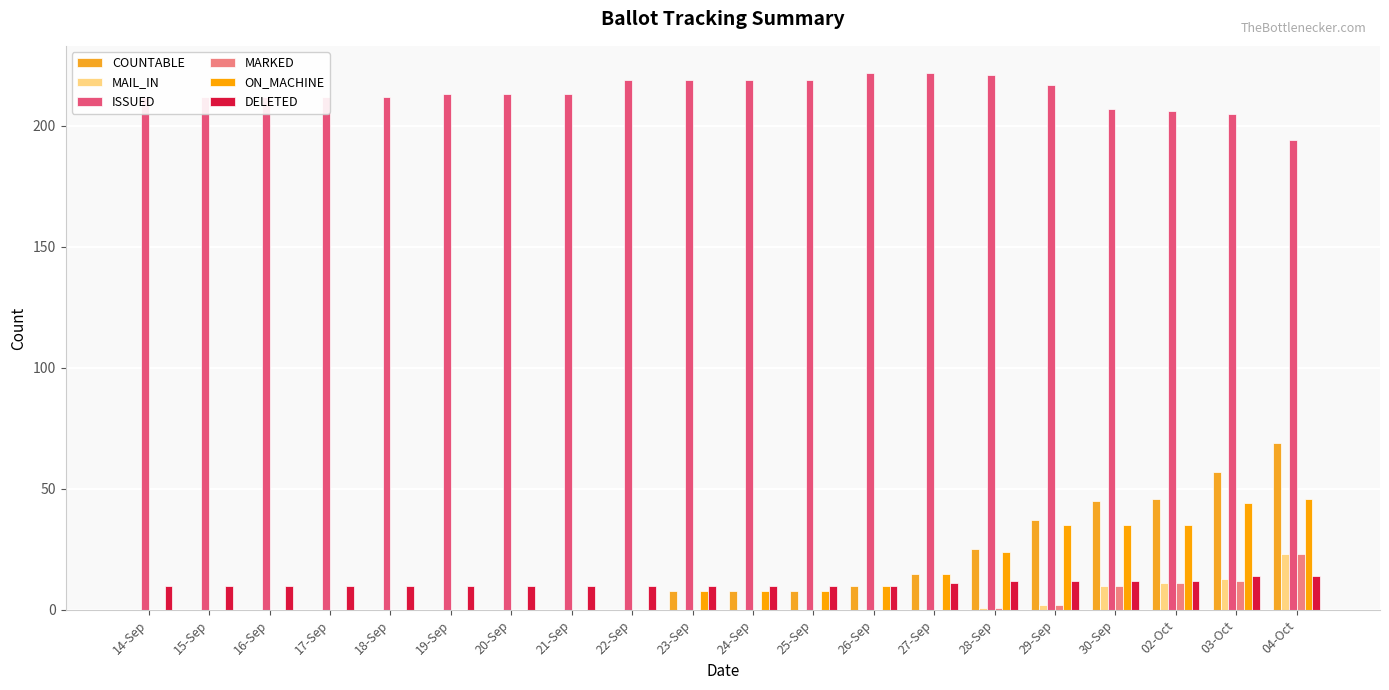

How many groups of bars are there?

20